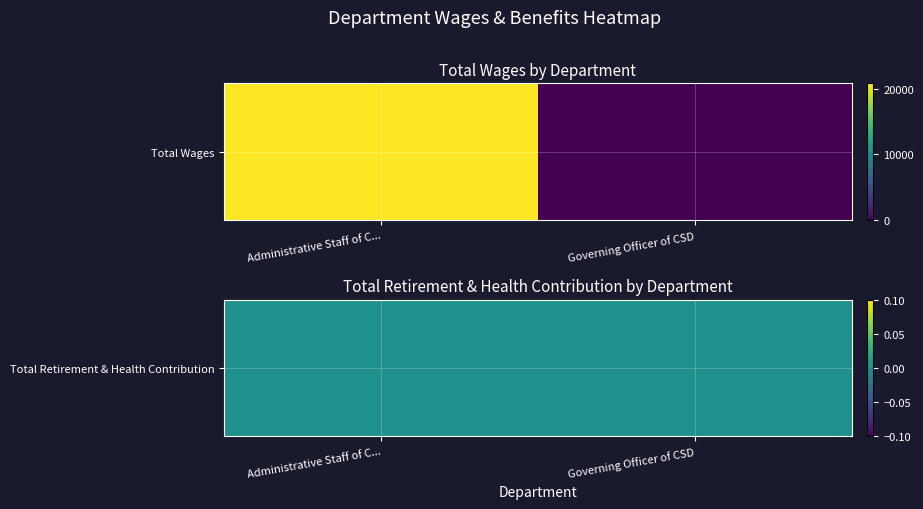

Is the value of Administrative Staff of CSD at 0 greater than the value of Governing Officer of CSD at 1?

Yes